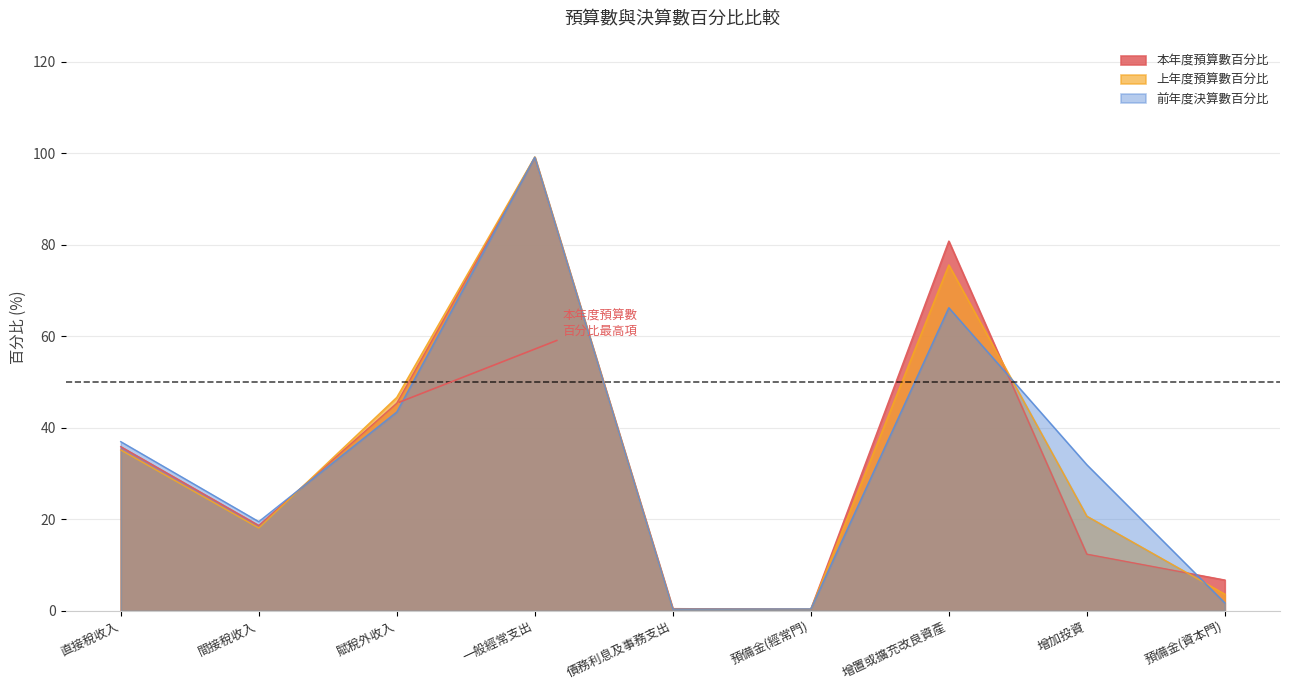

How many interior local valleys does the 前年度決算數百分比 series have?

2